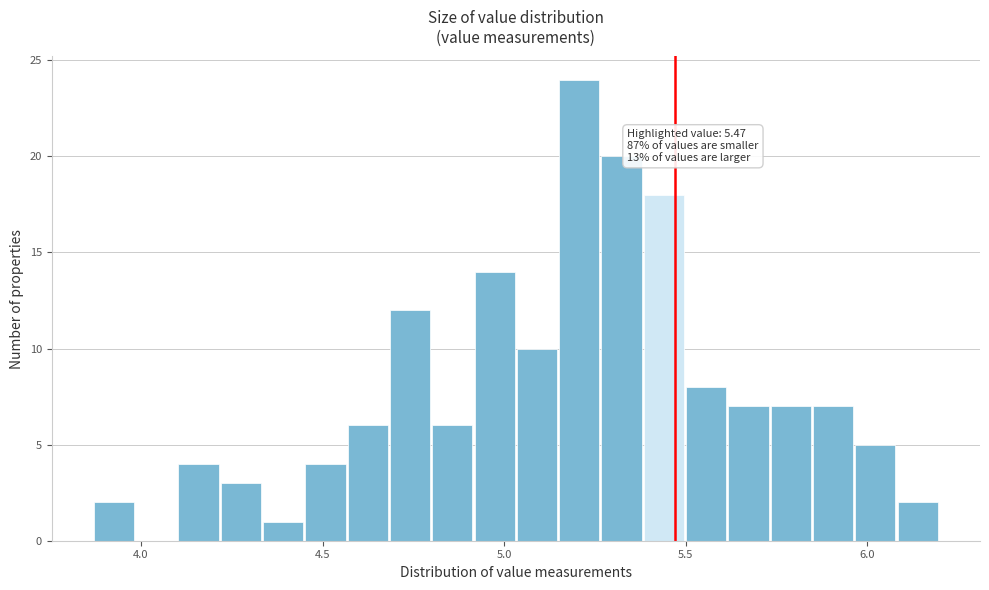

Around what value on the x-axis is the tallest bar? Give the approximate position of its centre, as read against the axis.

5.20